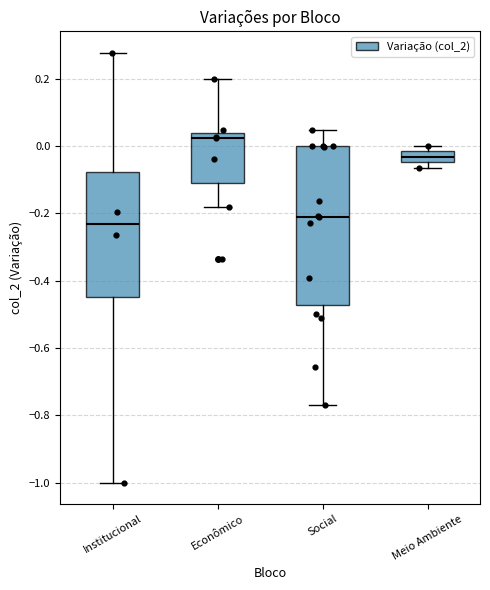

Reading left to right, transcribe this box plot: for each box, give where its median line is, the range the box spans, and where its two whiskers end, as read against the y-axis. The values are not printed on the chart, so give them approximately, as read against the axis.

Institucional: median -0.24, box -0.44 to -0.08, whiskers -1.00 to 0.28
Econômico: median 0.02, box -0.10 to 0.04, whiskers -0.18 to 0.20
Social: median -0.20, box -0.48 to 0.00, whiskers -0.76 to 0.04
Meio Ambiente: median -0.04 (inside the box), box -0.04 to -0.02, whiskers -0.06 to 0.00